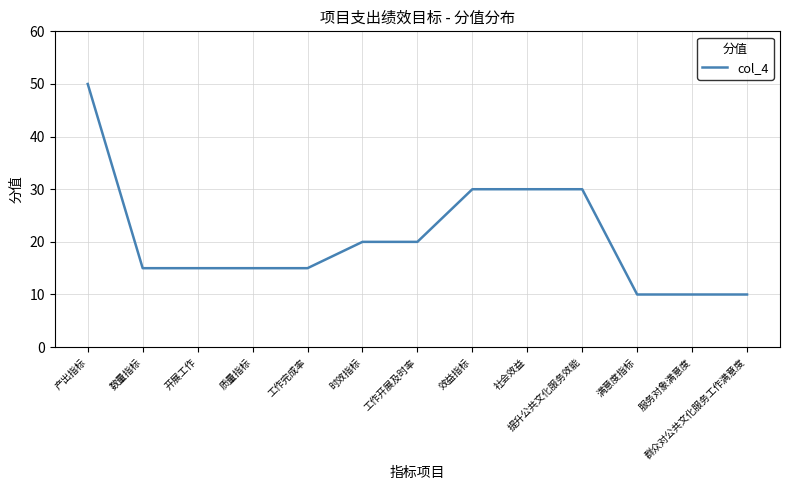

What is the greatest value displayed?

50